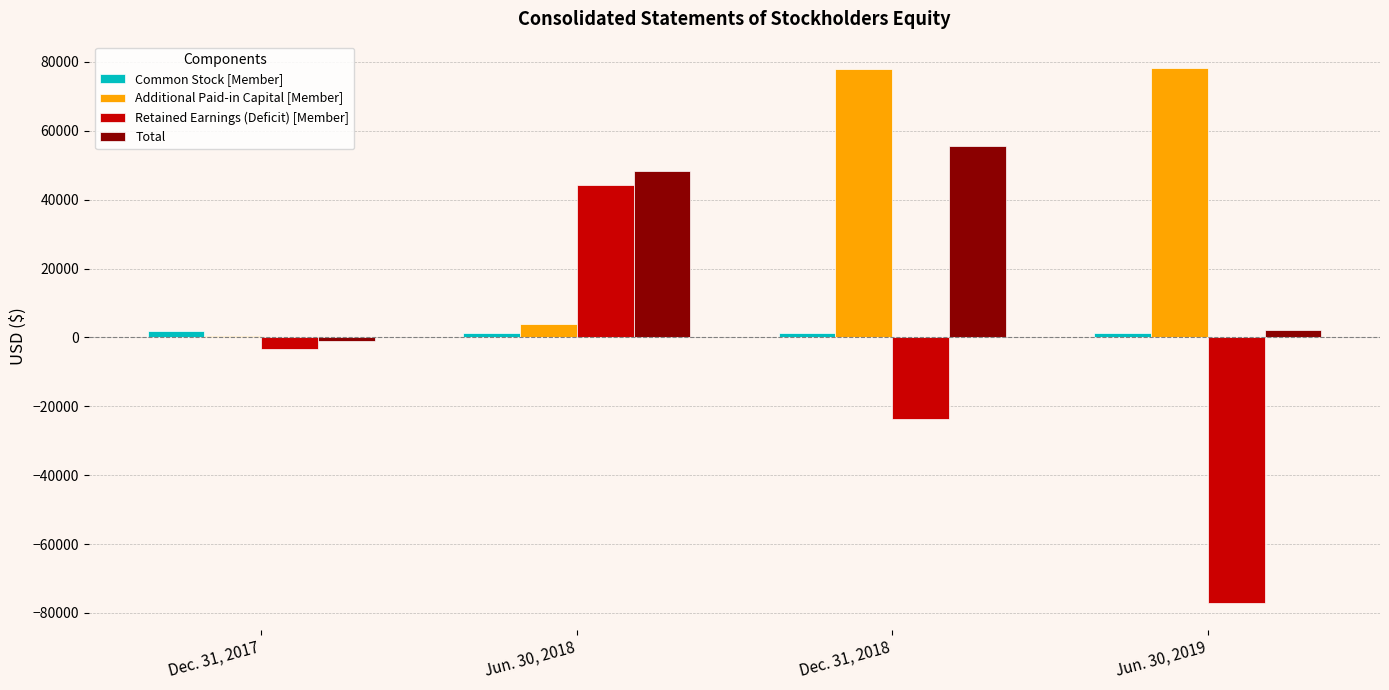

What is the sum of all Retained Earnings (Deficit) [Member] values?

-59817